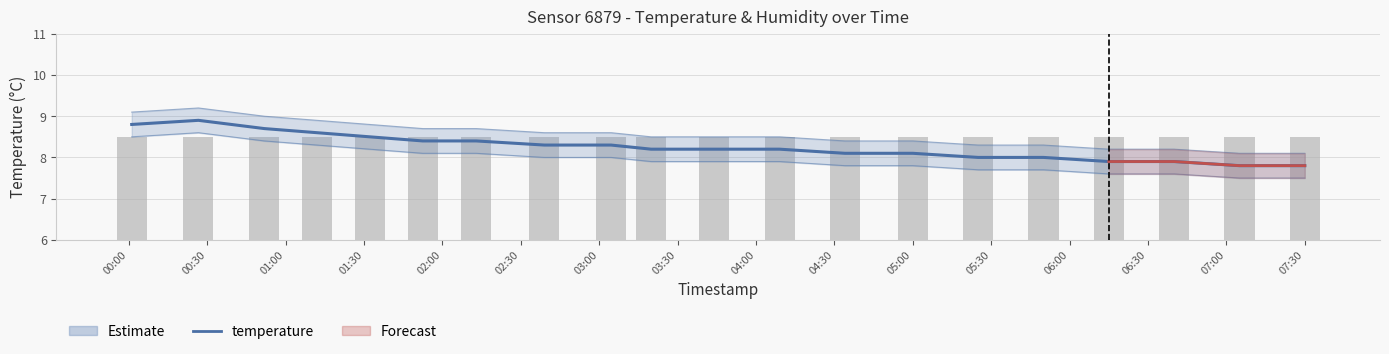

At which label does temperature reach its peak?

00:30